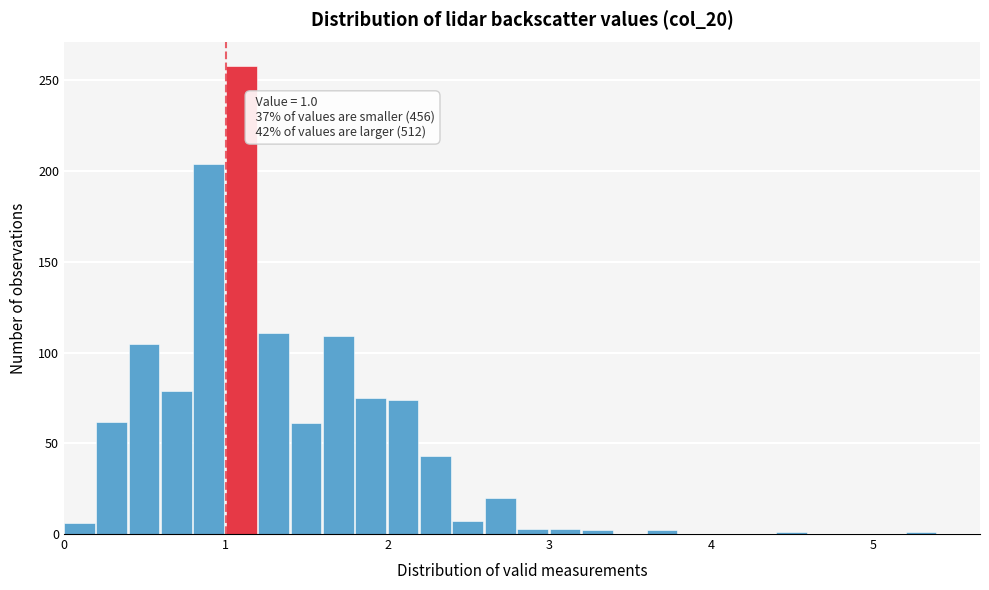

Around what value on the x-axis is the tallest bar? Give the approximate position of its centre, as read against the axis.

1.1